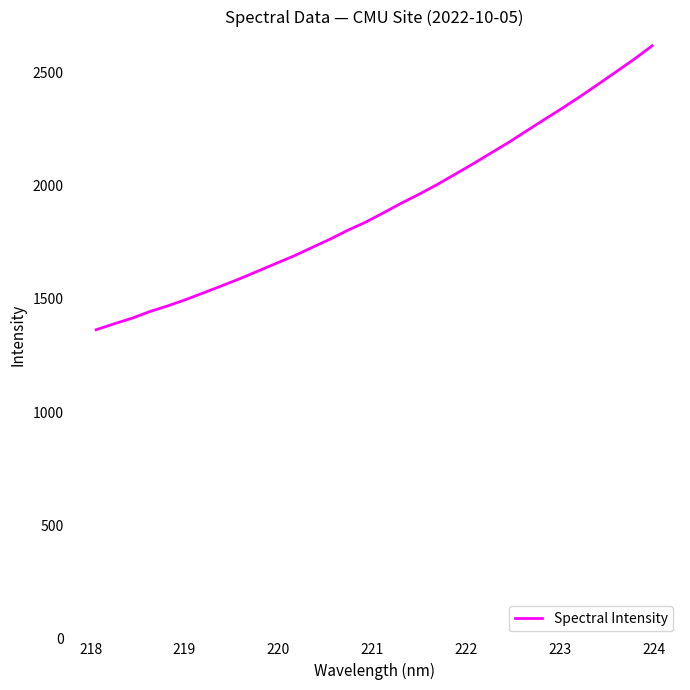

What is the greatest value displayed?

2618.3